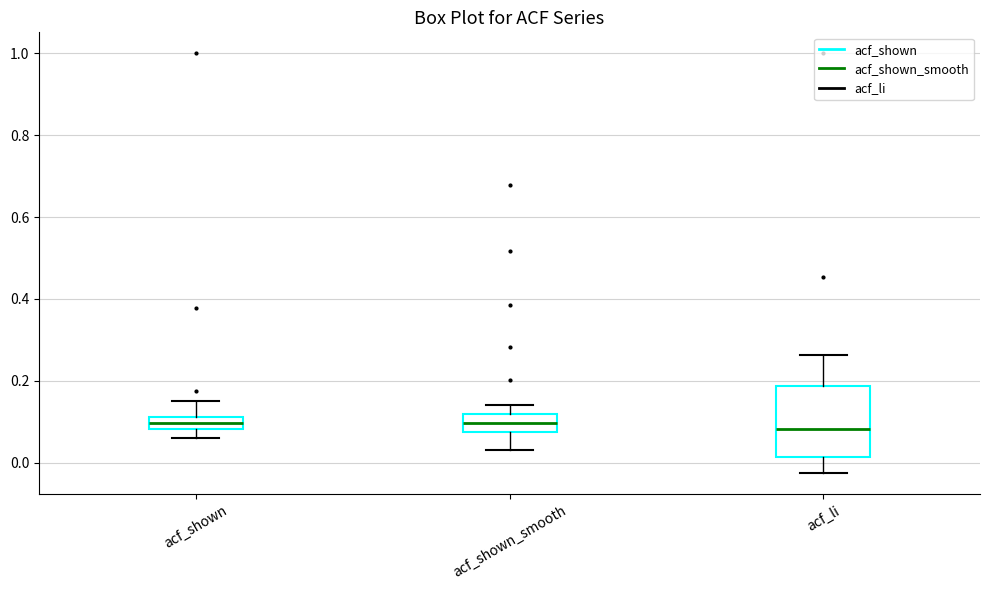

Comparing the boxes themselves (not the whiskers), which one is the tallest?

acf_li